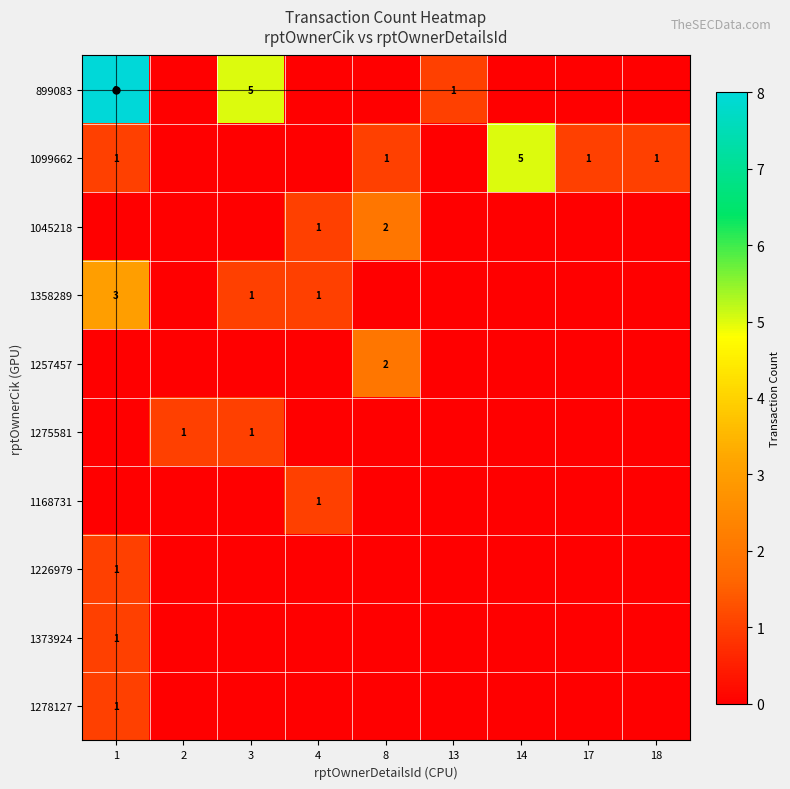

What is the spread (max minus min) of values at 14?

5